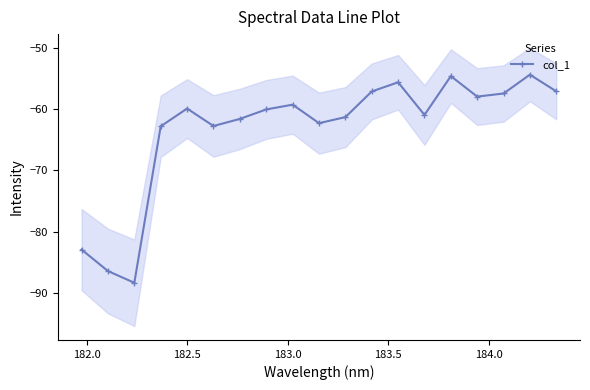

How many lines are shown in the chart?

1